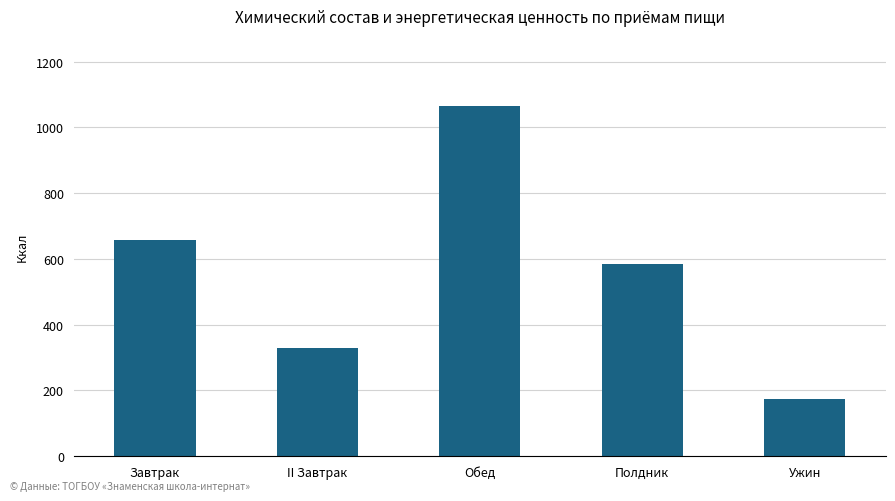

What is the value of the 5th bar from the left?

174